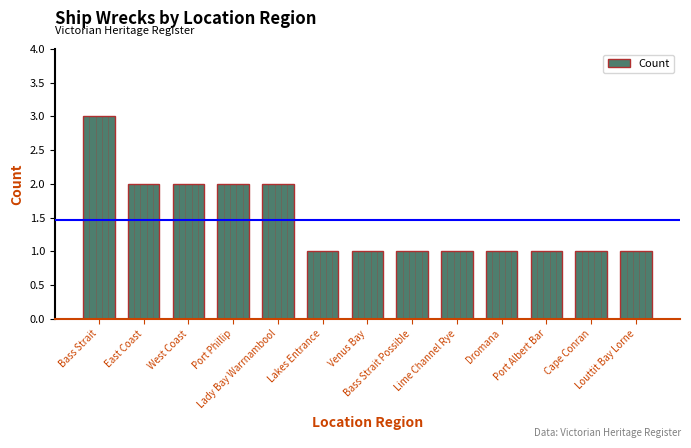

Which has a higher value, West Coast or Lime Channel Rye?

West Coast